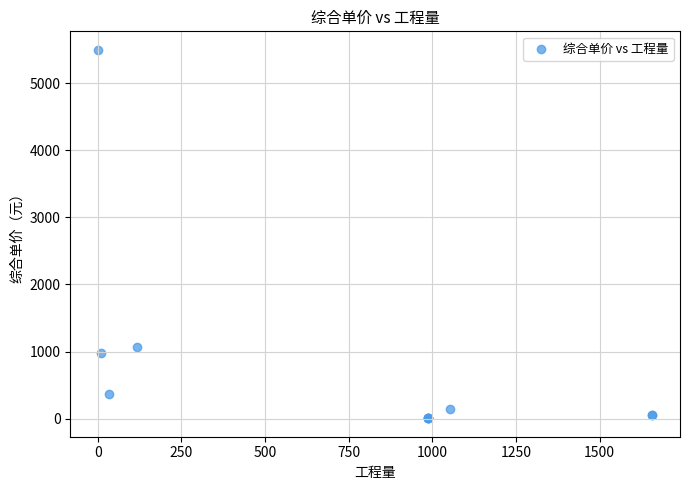

What Y value in the scatter plot is closest to 2753?

1069.1